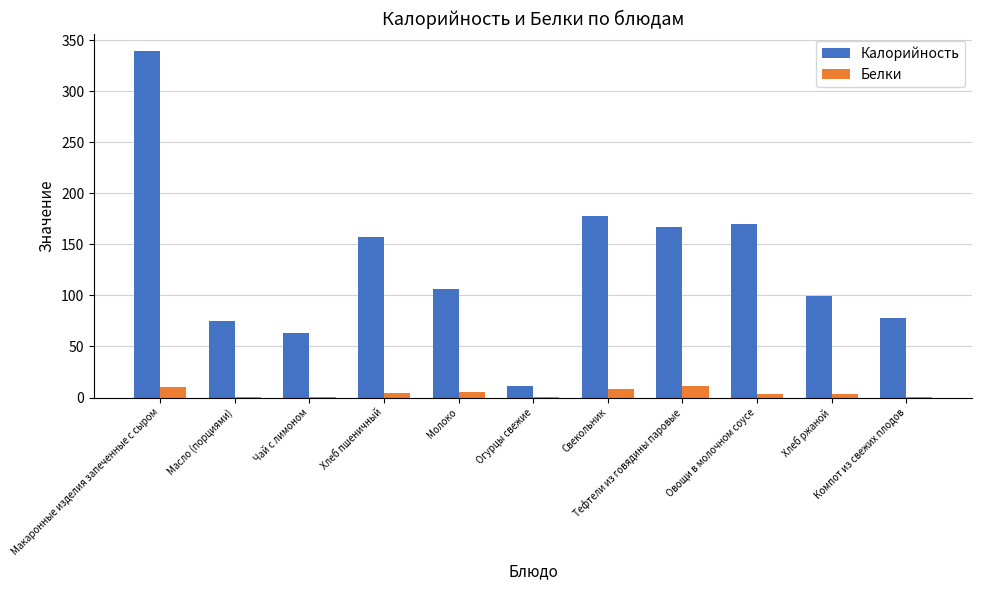

What is the highest value of the Белки series?

11.4